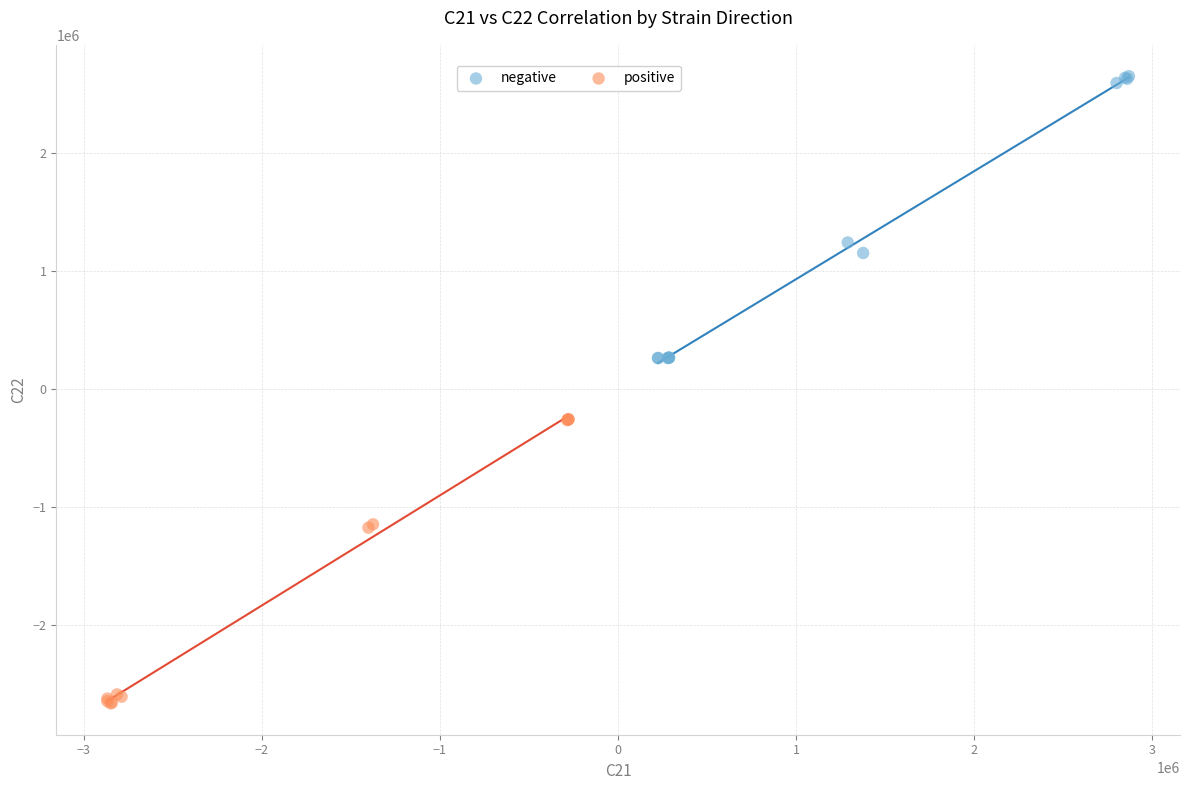

Which series contains the lowest Y value?

positive